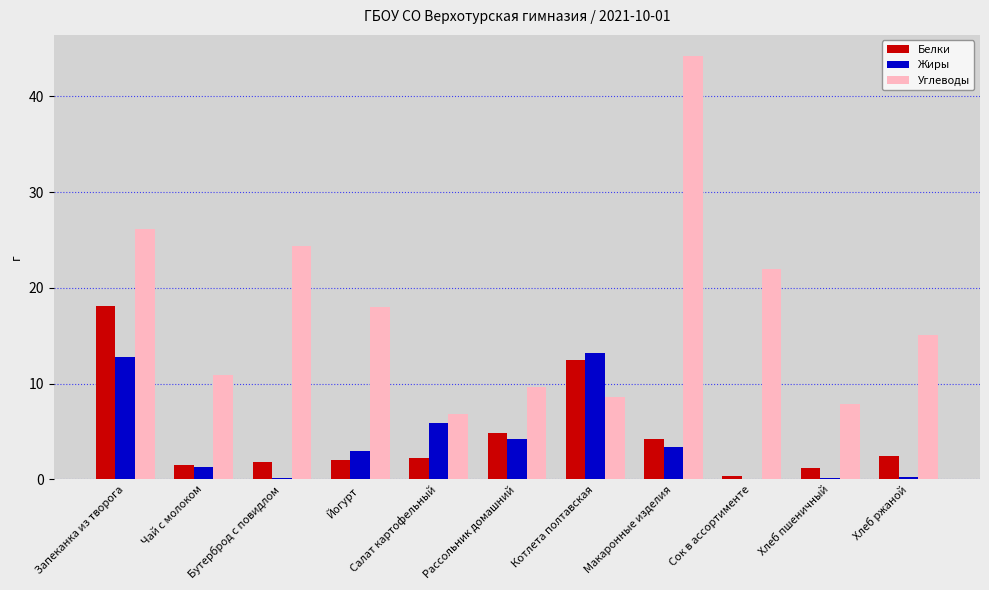

Is the value of Углеводы at Рассольник домашний greater than the value of Жиры at Запеканка из творога?

No